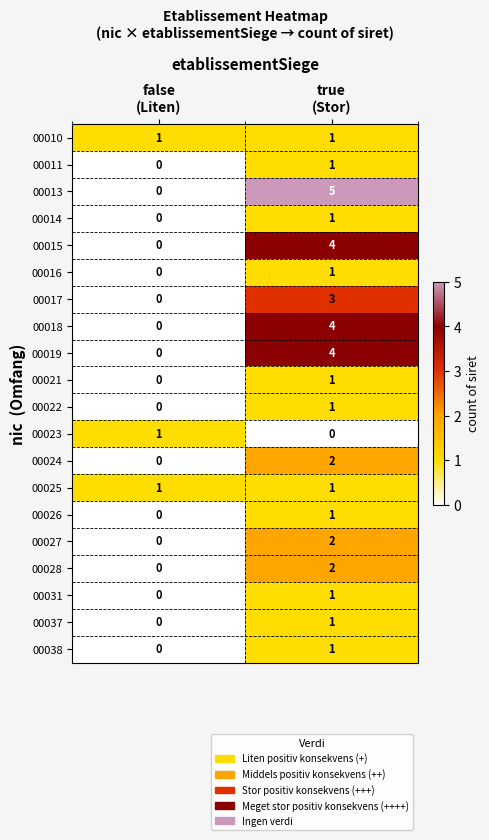

What is the sum of all 00019 values?

4